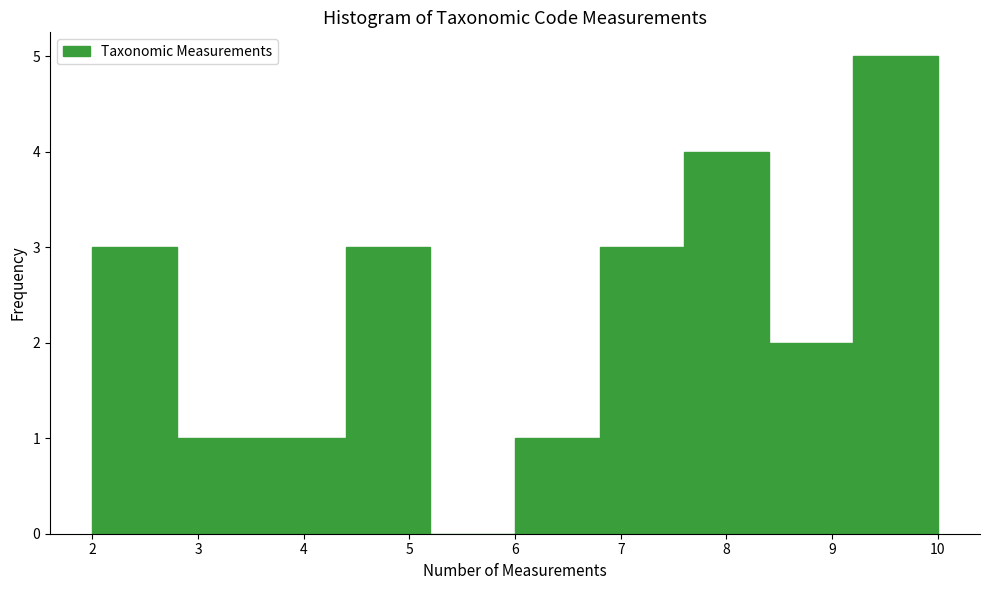

Reading left to right, list every bar in this chart as the range it spans on the x-axis followed by its height. The values are not printed on the chart, so give them approximately, as read against the axis.

2.0 to 2.8: 3
2.8 to 3.6: 1
3.6 to 4.4: 1
4.4 to 5.2: 3
5.2 to 6.0: 0
6.0 to 6.8: 1
6.8 to 7.6: 3
7.6 to 8.4: 4
8.4 to 9.2: 2
9.2 to 10.0: 5